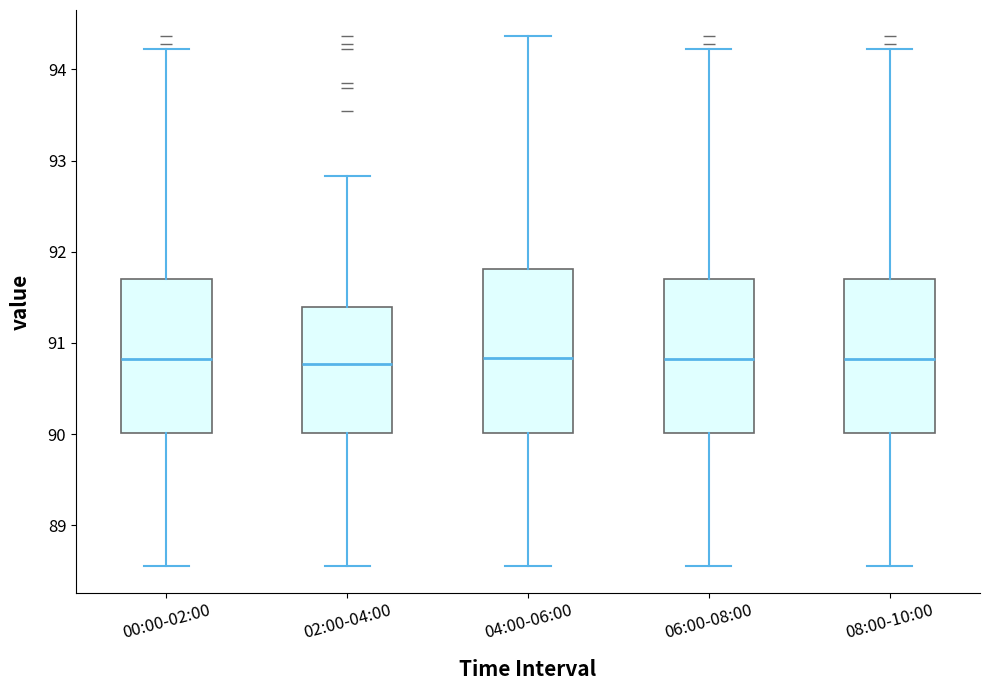

Which box is the tallest, from its lower edge to its upper edge?

04:00-06:00